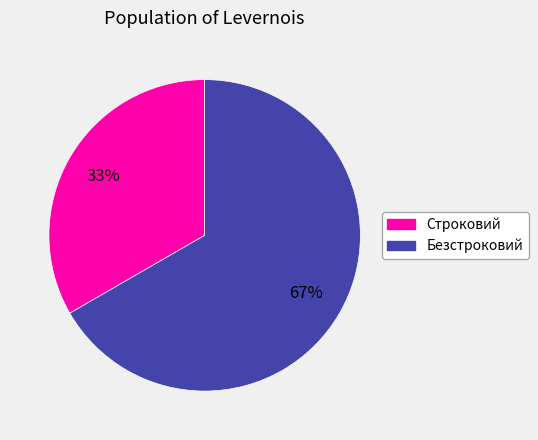

How many slices are in this pie chart?

2